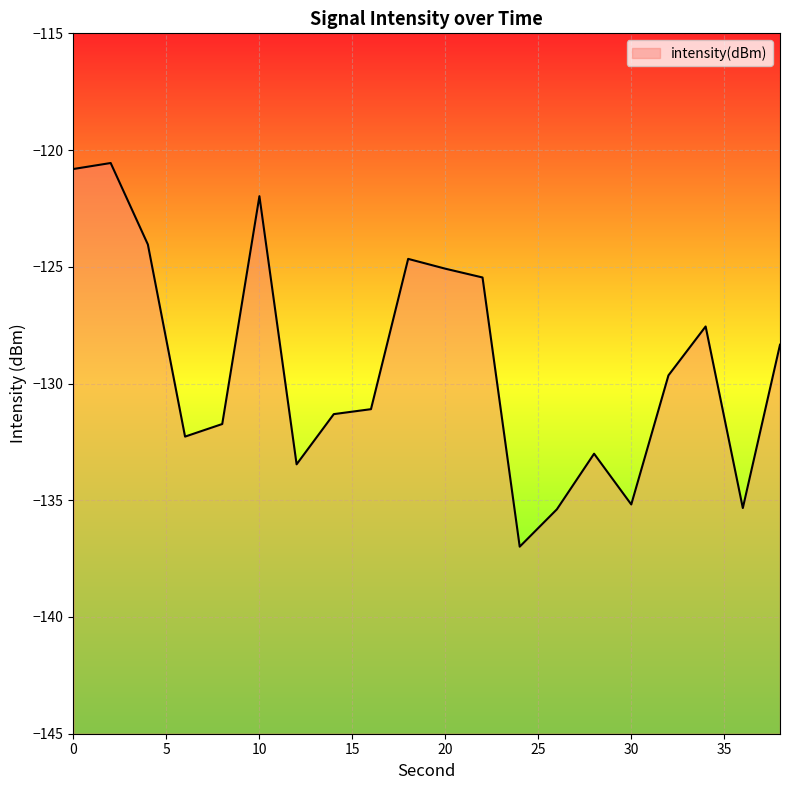

At which label is the value closest to -128?

38